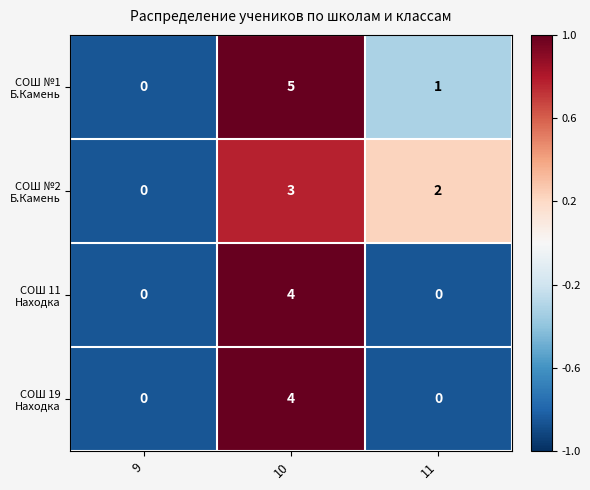

At which category is the sum across all series the highest?

10